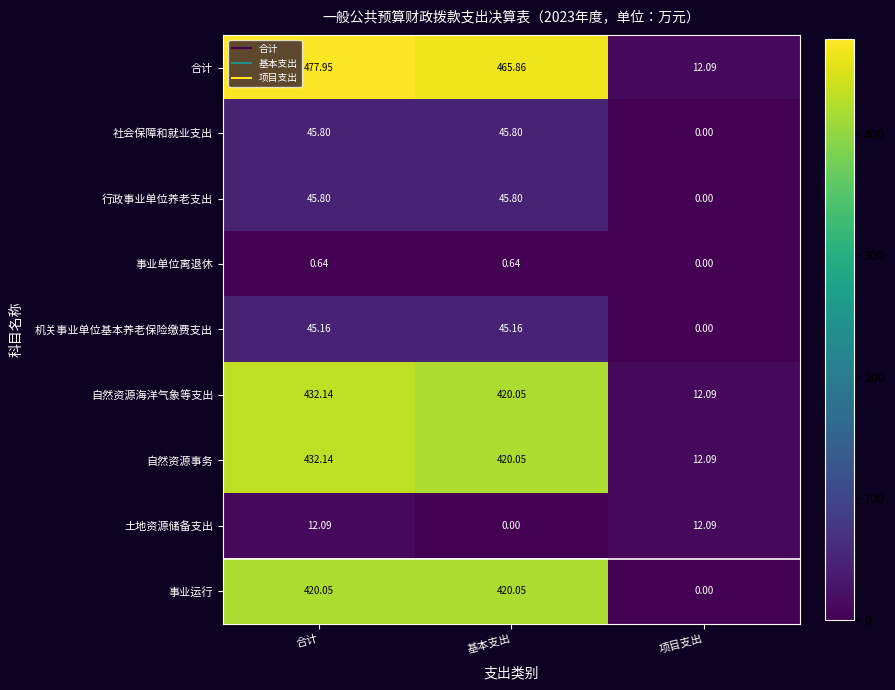

Rank the categories by 自然资源海洋气象等支出 value from highest to lowest.

合计, 基本支出, 项目支出